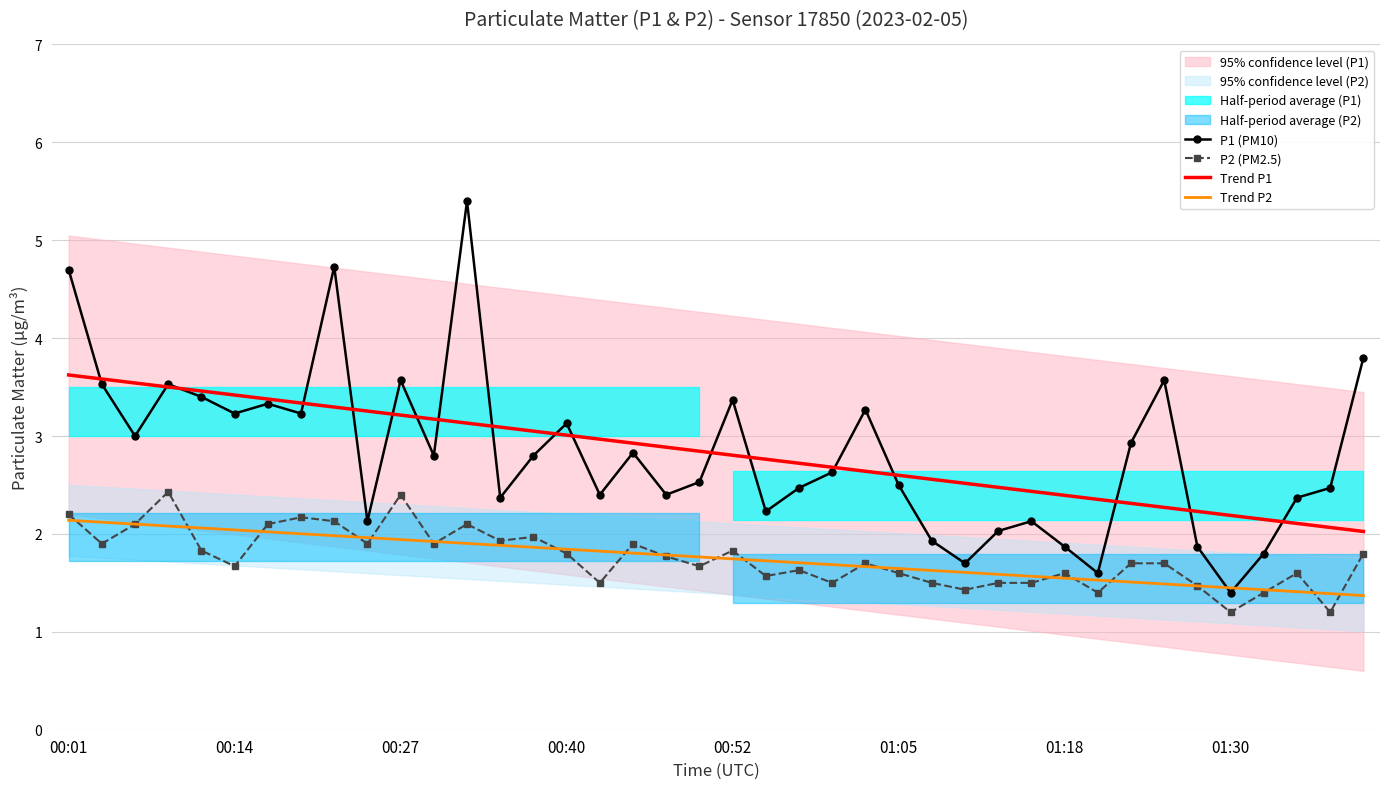

At which category is the sum across all series the highest?

00:01